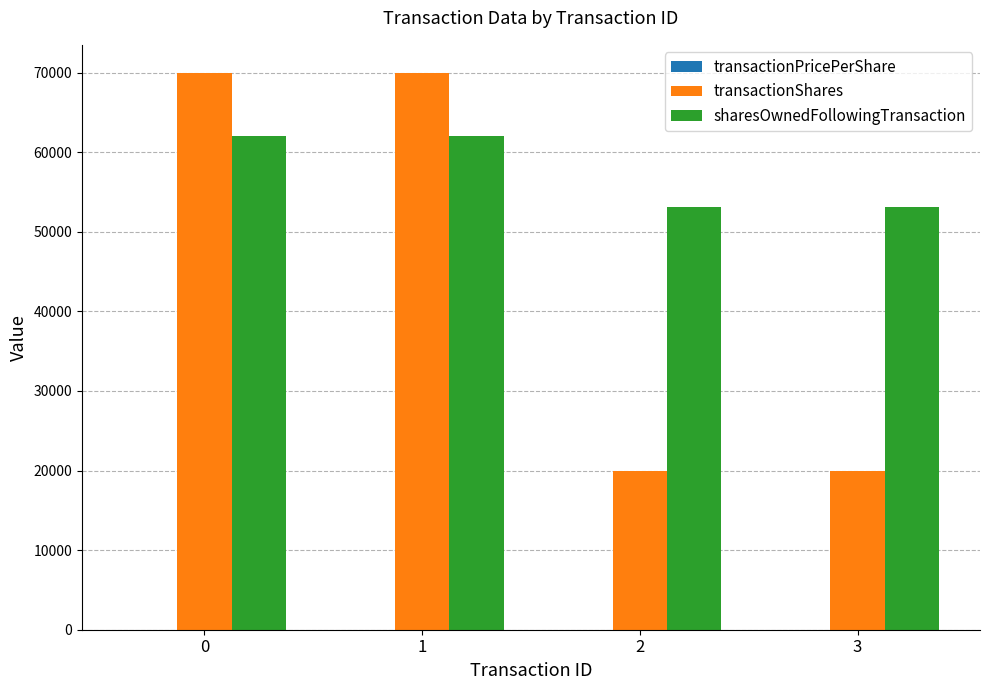

Is it true that sharesOwnedFollowingTransaction equals 62035.0 at 0?

True